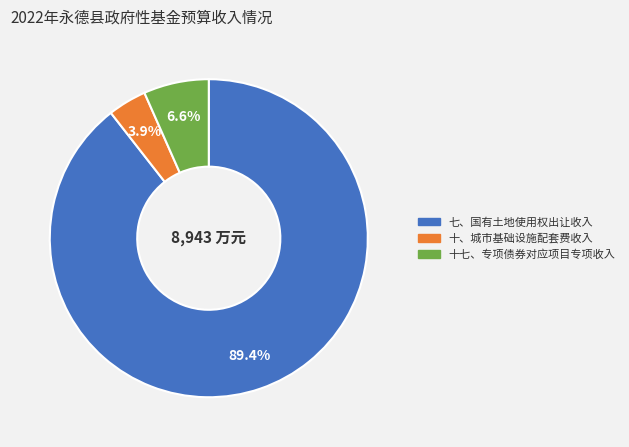

Is there a majority slice in this chart?

Yes